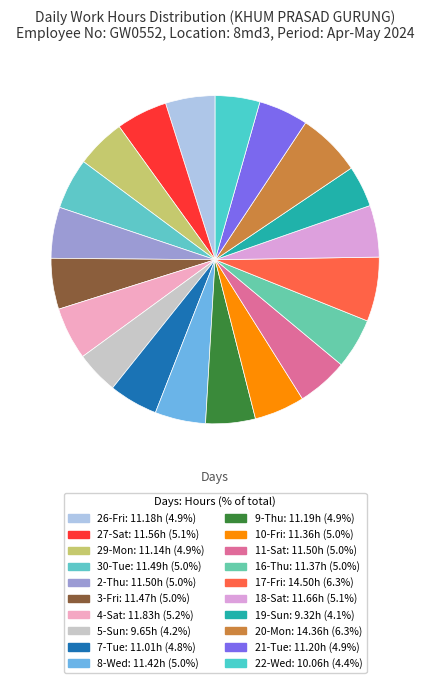

How many segments does this pie chart have?

20